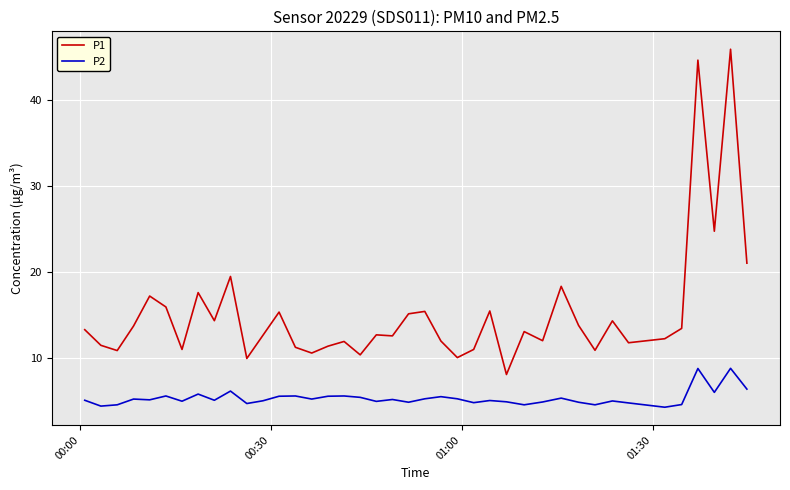

Which series has the largest range (max minus min)?

P1